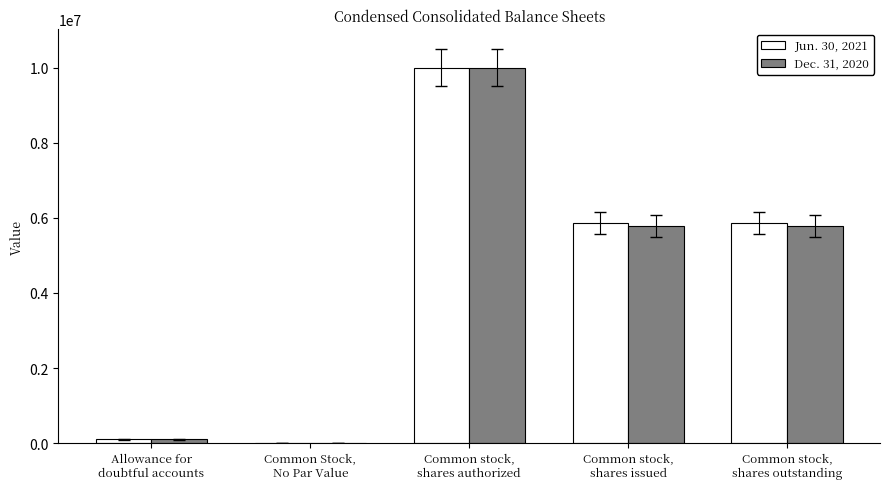

What is the greatest value displayed?

10000000